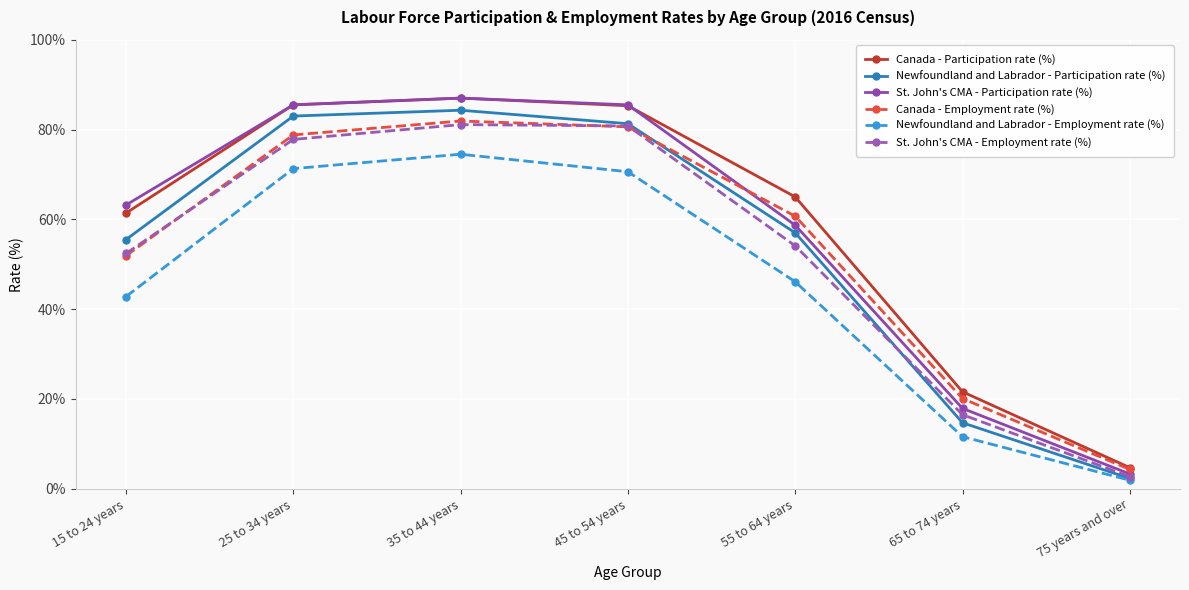

True or false: Newfoundland and Labrador - Participation rate (%) and Canada - Participation rate (%) cross at least once.

False